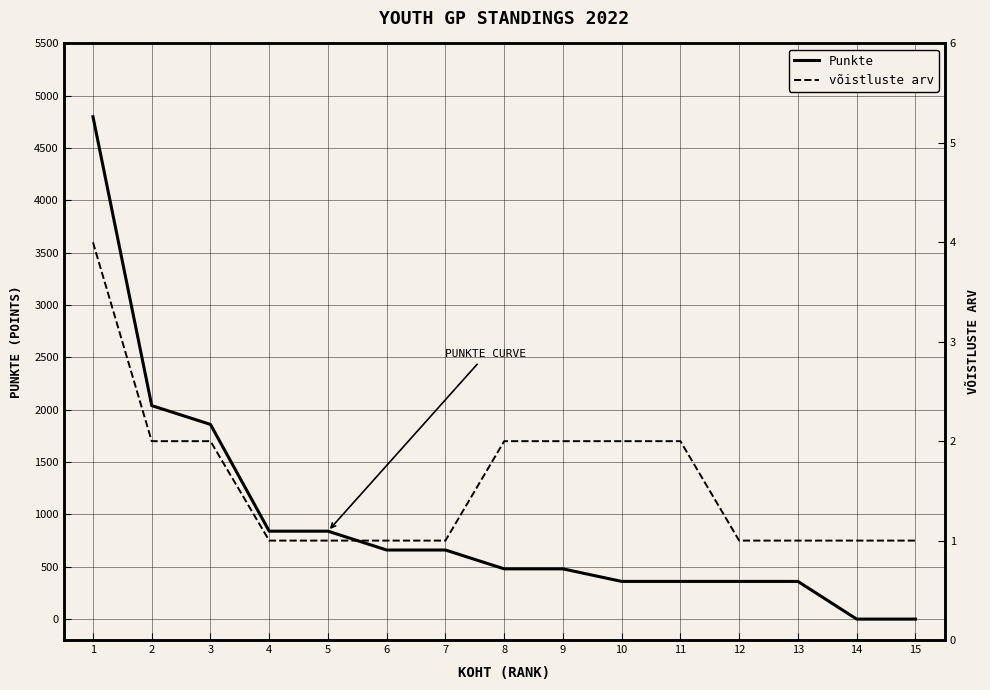

What is the difference between the maximum and minimum values in the võistluste arv series?

3